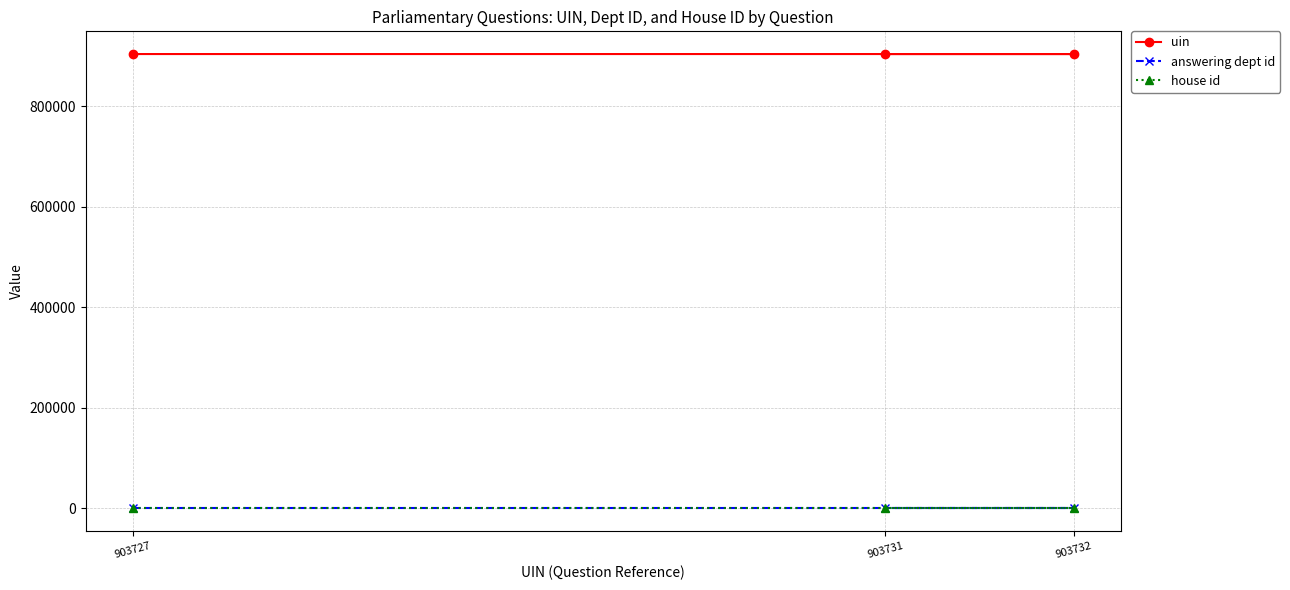

Which series has the largest total across all categories?

uin